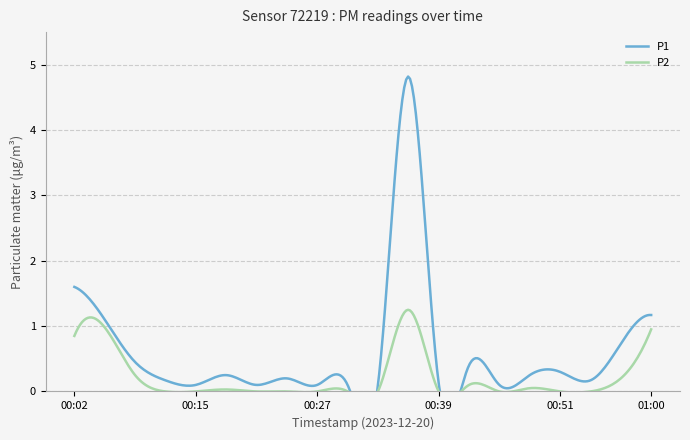

True or false: P2 and P1 intersect in this chart.

False